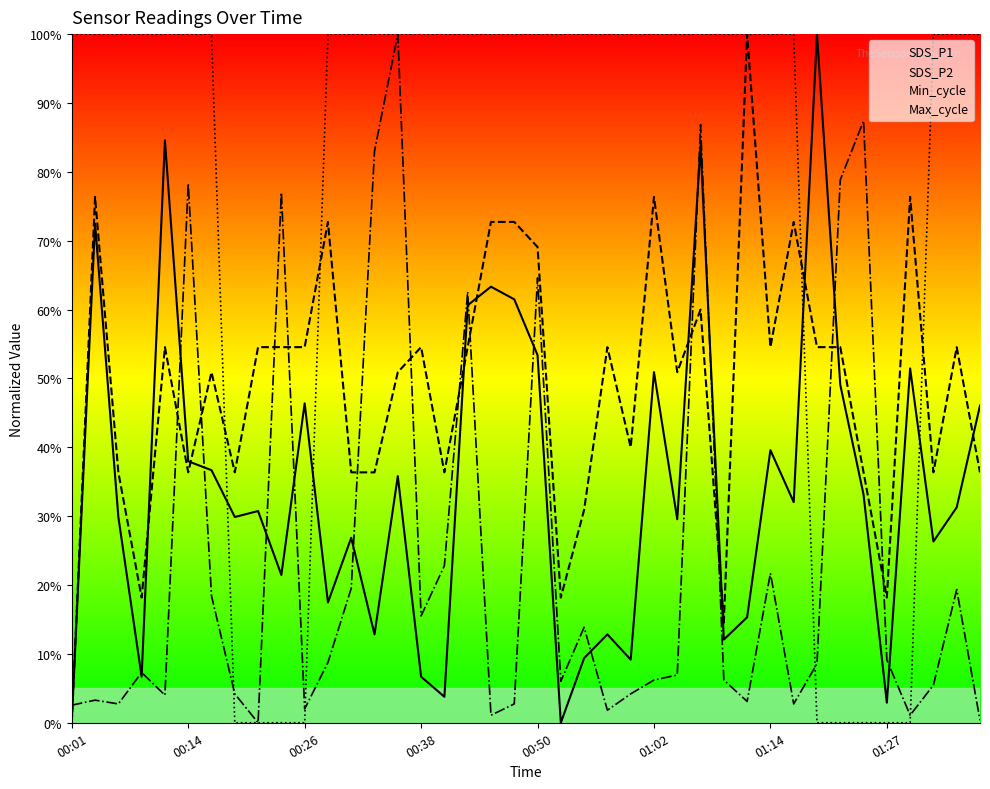

The Max_cycle series shows 100.0 at 14. True or false?

True